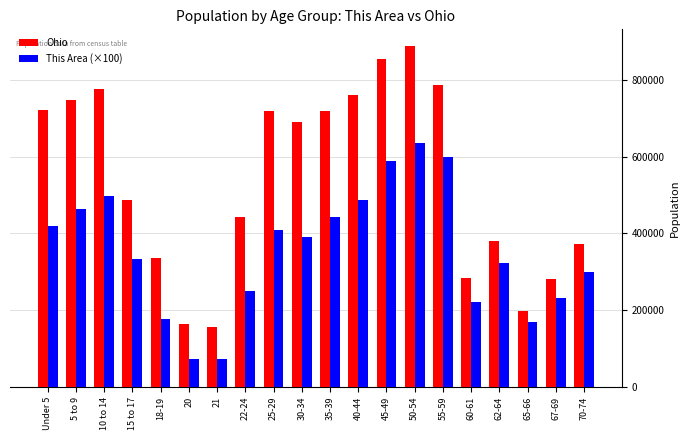

Which series has the largest total across all categories?

Ohio